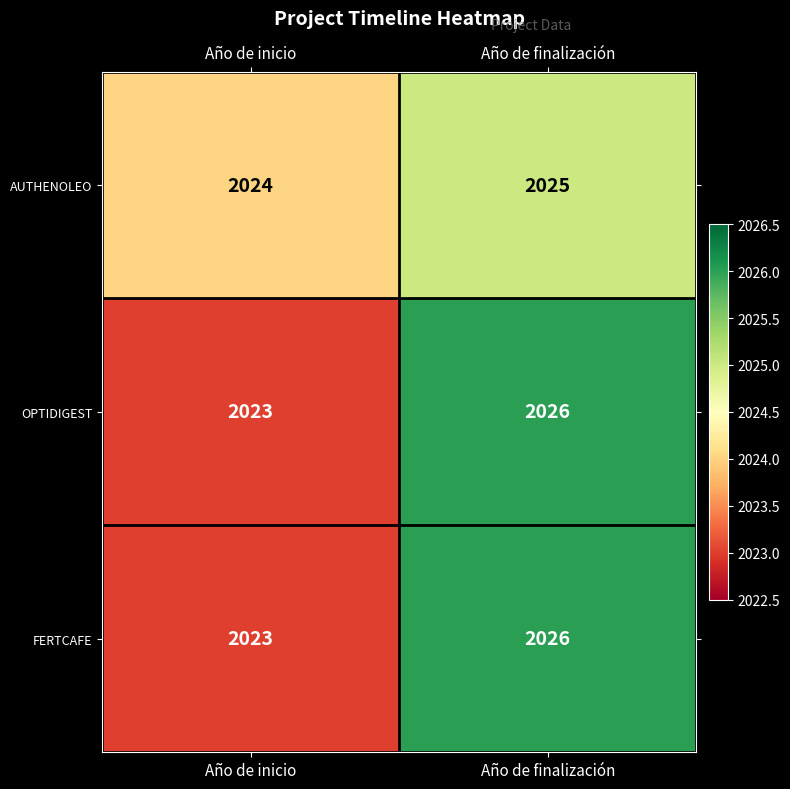

Reading left to right, list all the values displayed in this chart.

AUTHENOLEO: 2024	2025
OPTIDIGEST: 2023	2026
FERTCAFE: 2023	2026